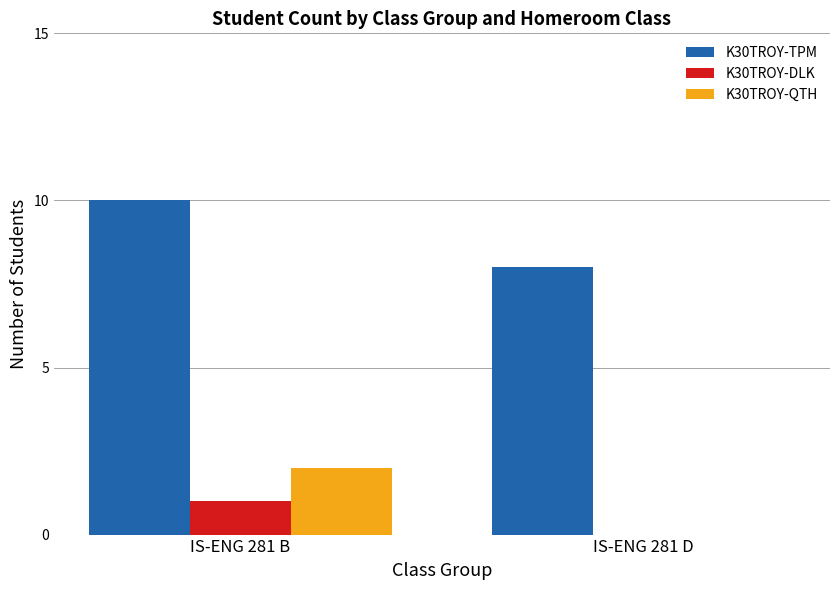

What is the spread (max minus min) of values at IS-ENG 281 D?

8